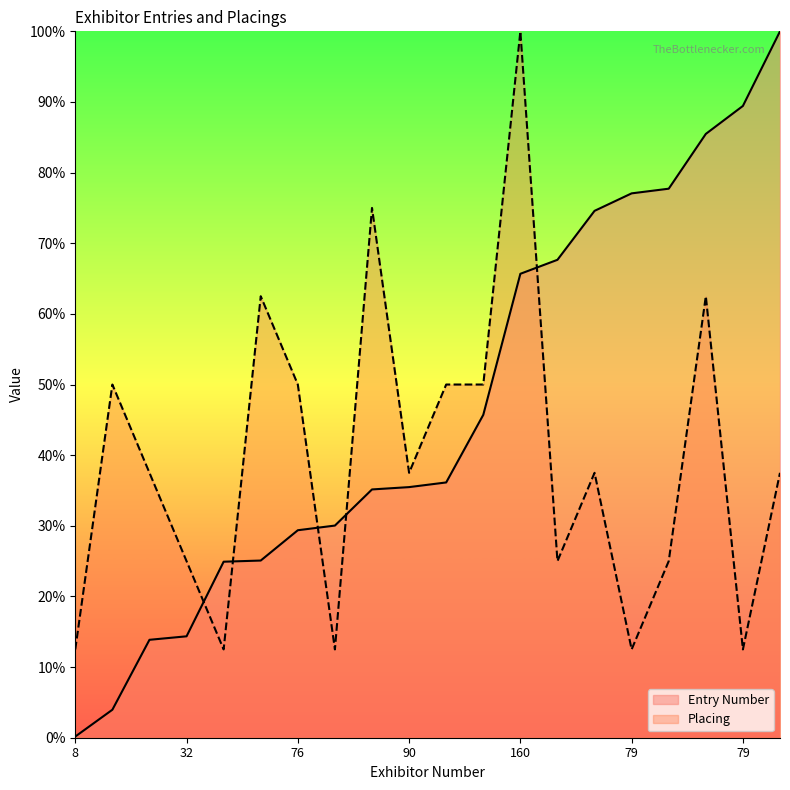

Which series ends up on top after the final intersection of Entry Number and Placing?

Entry Number